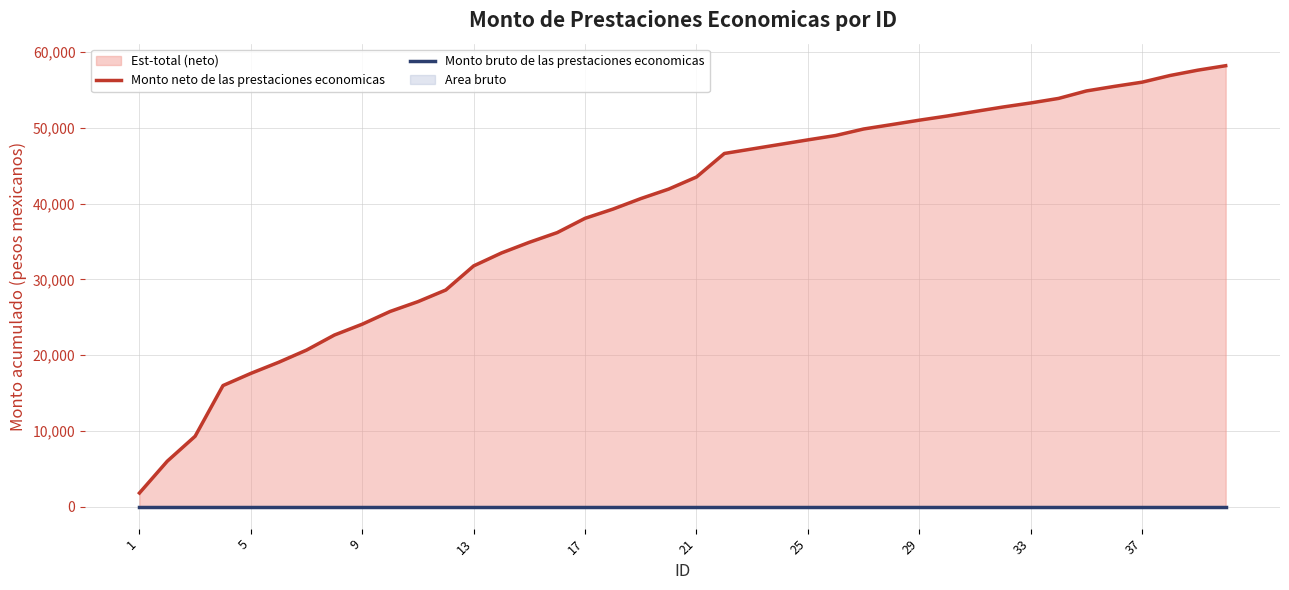

At how many categories does at least one series exceed 56862?

3